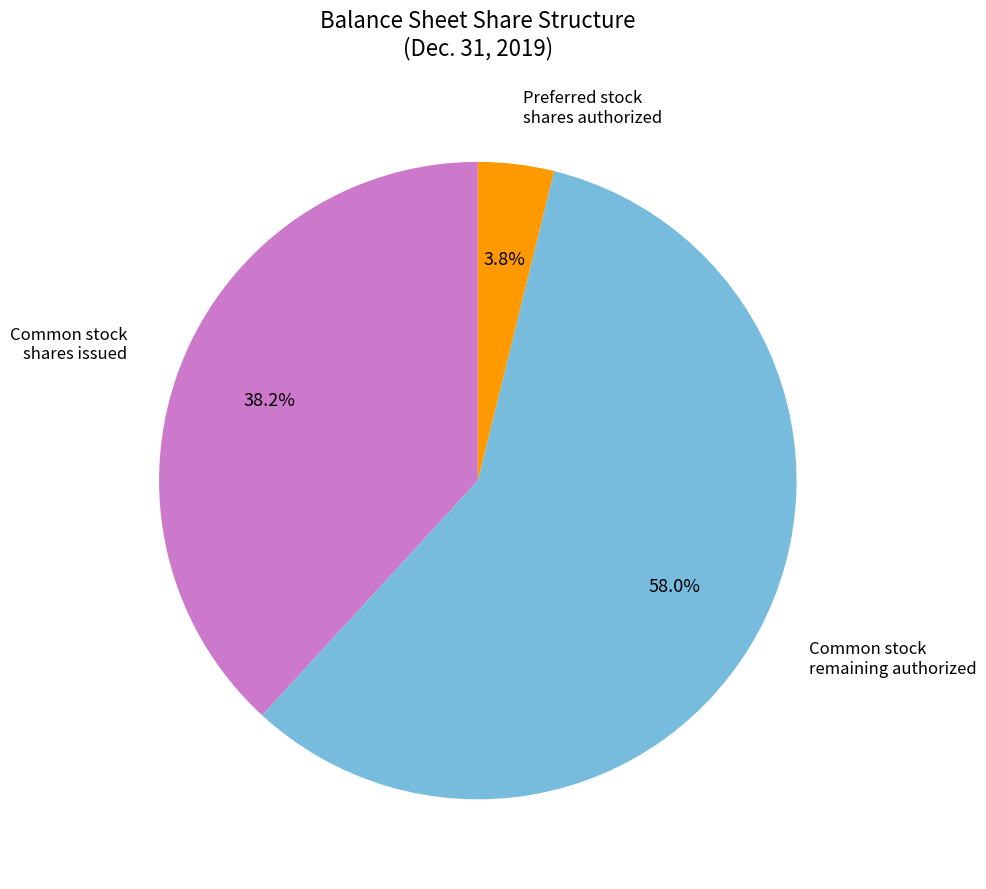

Is there a majority slice in this chart?

Yes